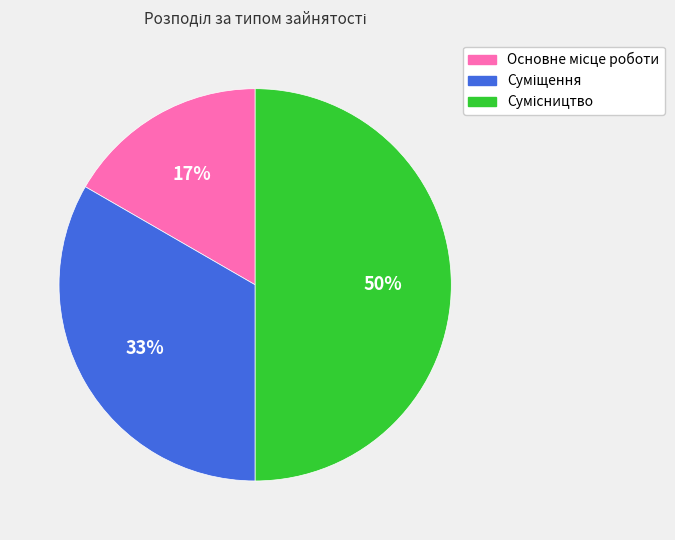

To the nearest percent, what is the difference between the largest and smallest slice percentages?

33%